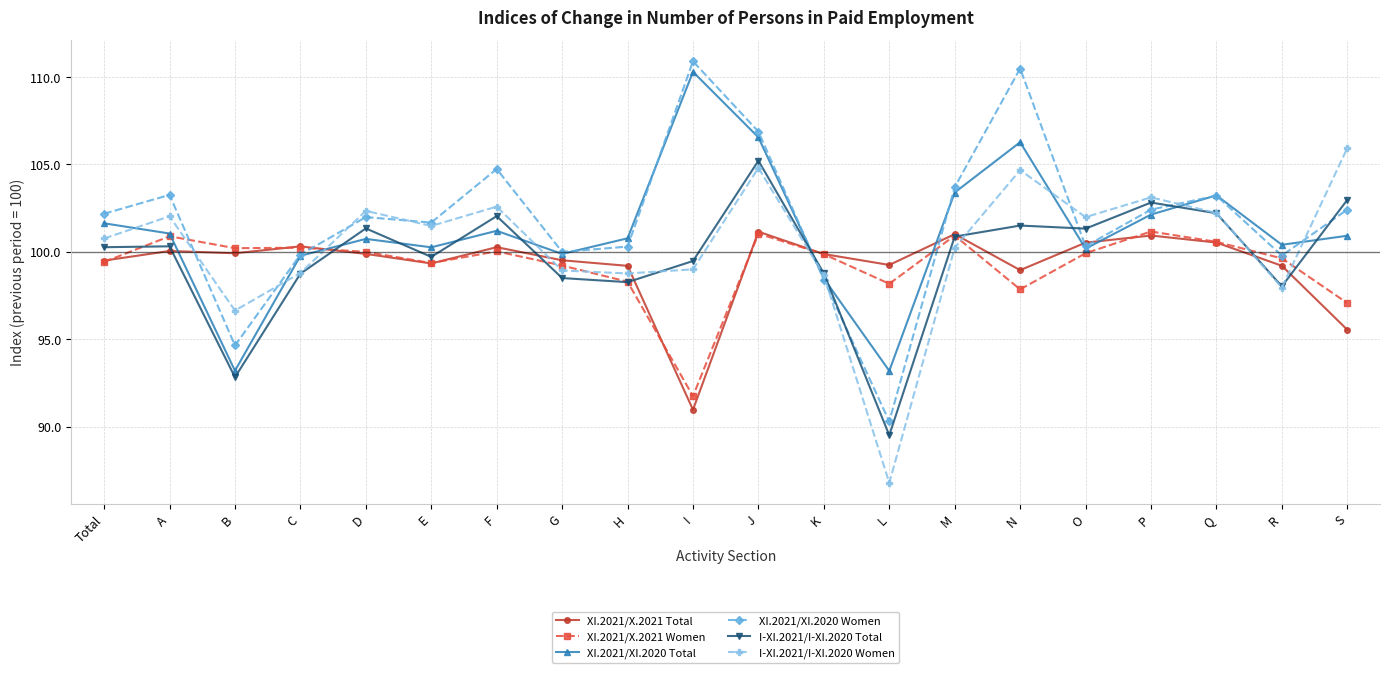

Which series has the largest total across all categories?

XI.2021/XI.2020 Women